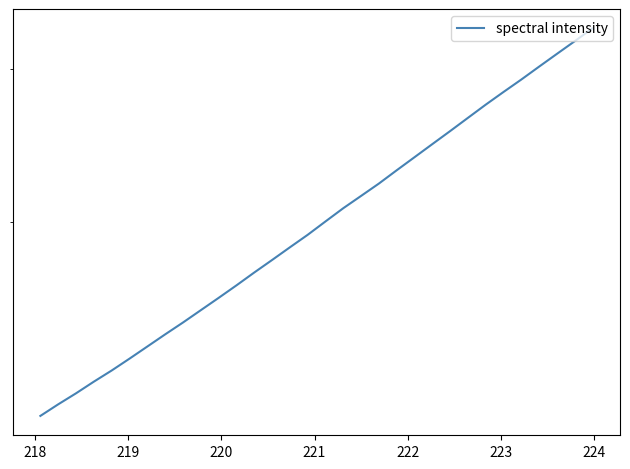

What is the value of the 6th point from the left?

2324.9